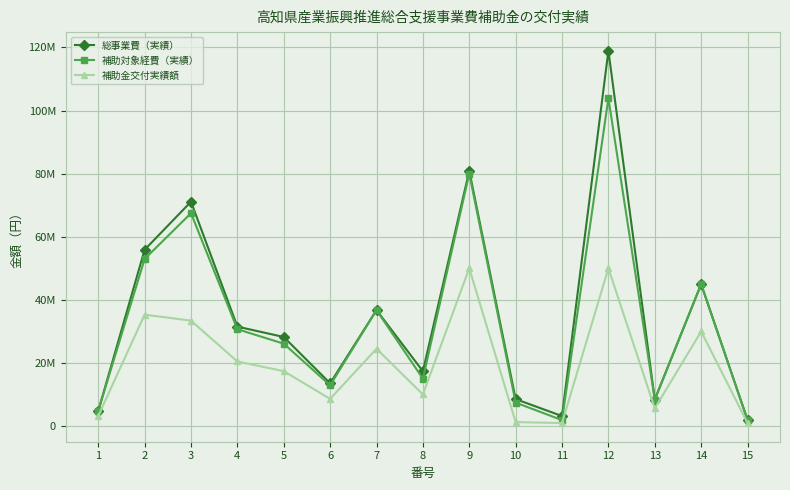

The 補助金交付実績額 series shows 905380 at 1. True or false?

False